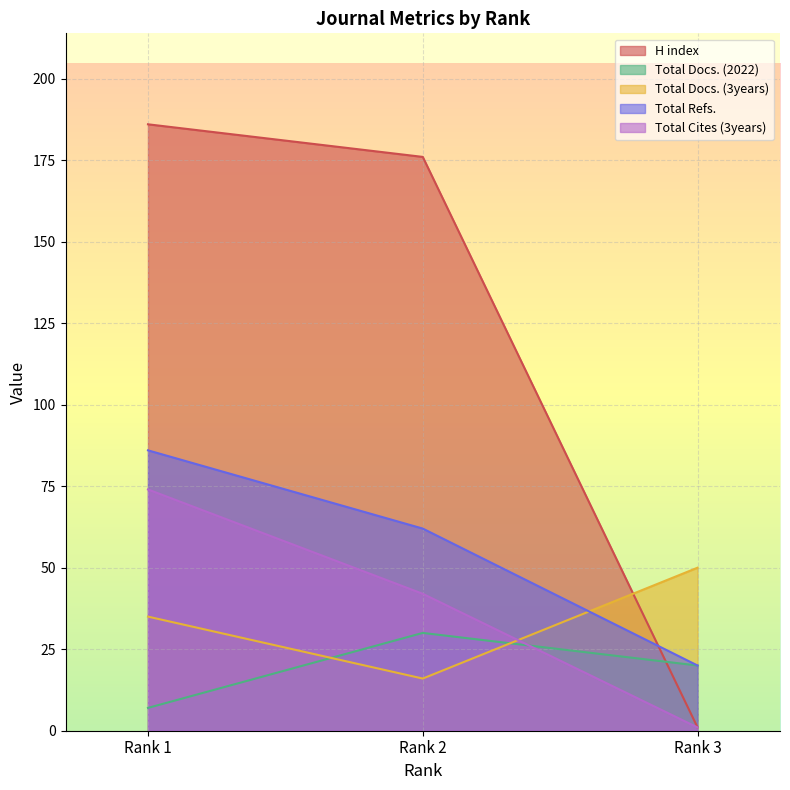

Reading left to right, transcribe all the data shown in this chart.

H index: 186	176	1
Total Docs. (2022): 7	30	20
Total Docs. (3years): 35	16	50
Total Refs.: 86	62	20
Total Cites (3years): 74	42	1